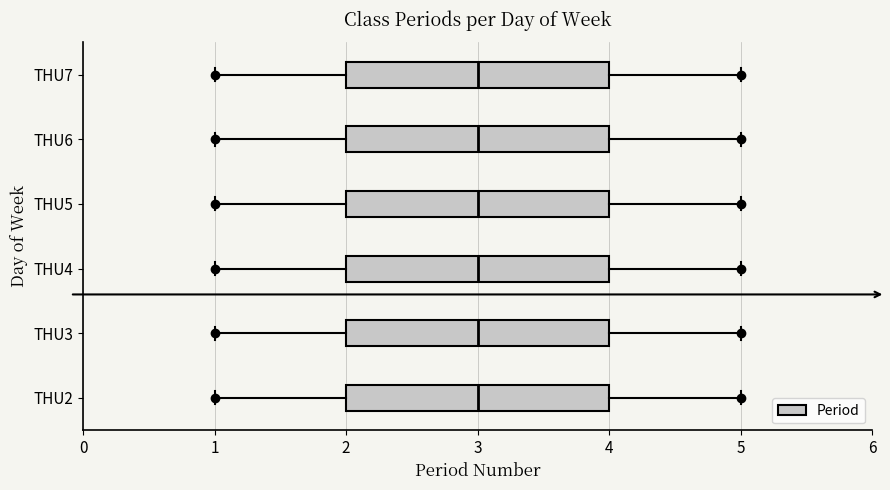

Where is the right edge of the box for THU5 on the x-axis? The values are not printed on the chart, so give them approximately, as read against the axis.

4